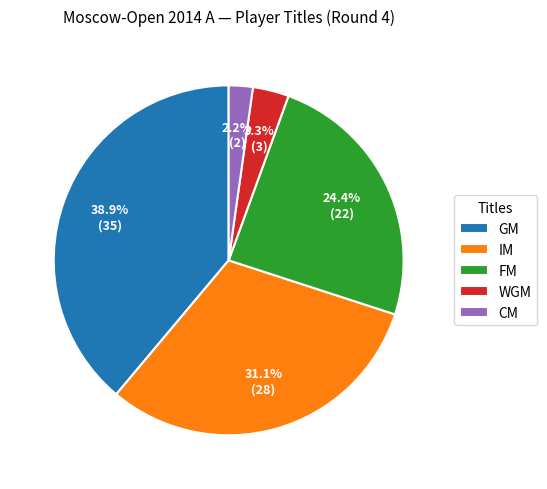

Is there a majority slice in this chart?

No